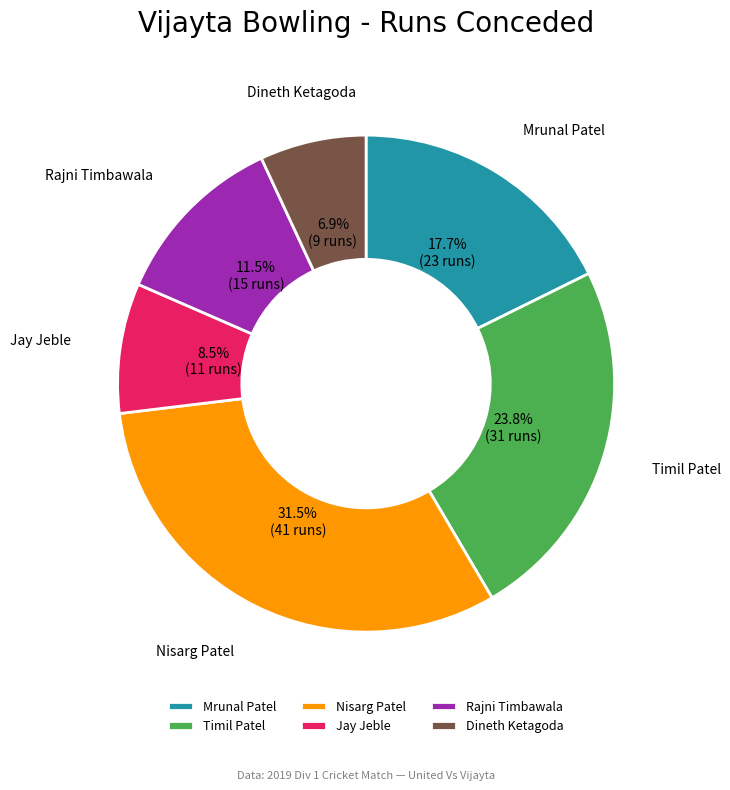

Count the number of slices in the pie.

6